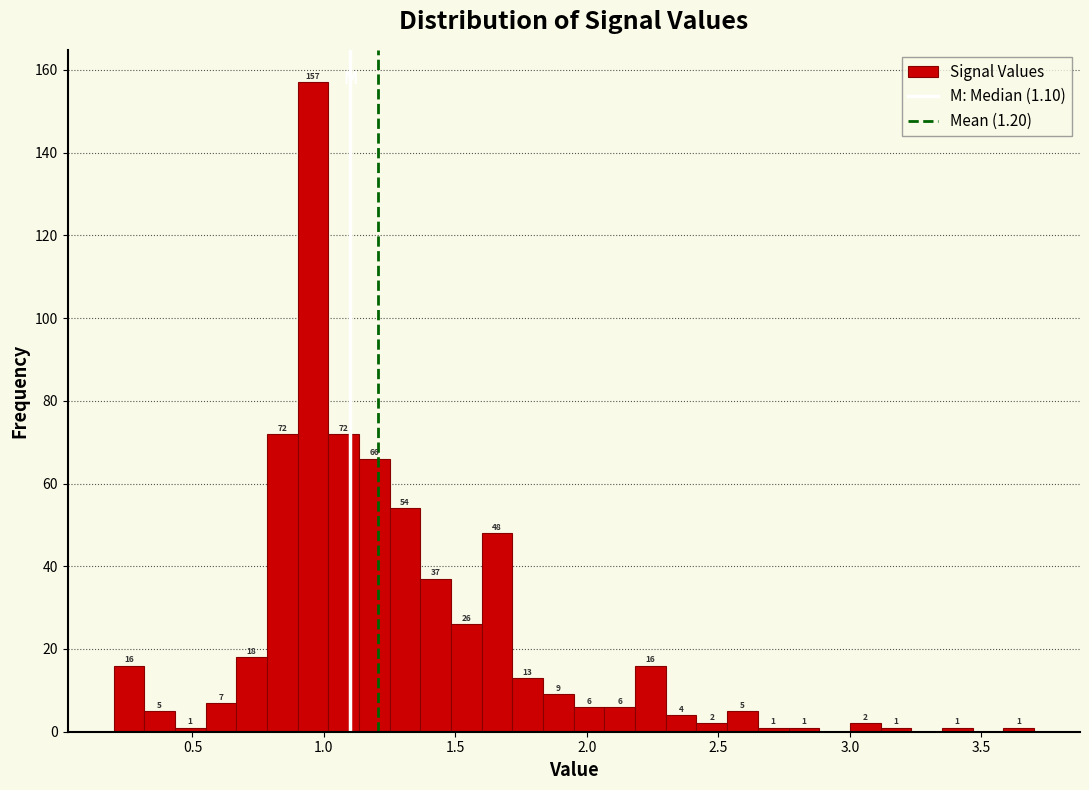

Around what value on the x-axis is the tallest bar? Give the approximate position of its centre, as read against the axis.

0.95